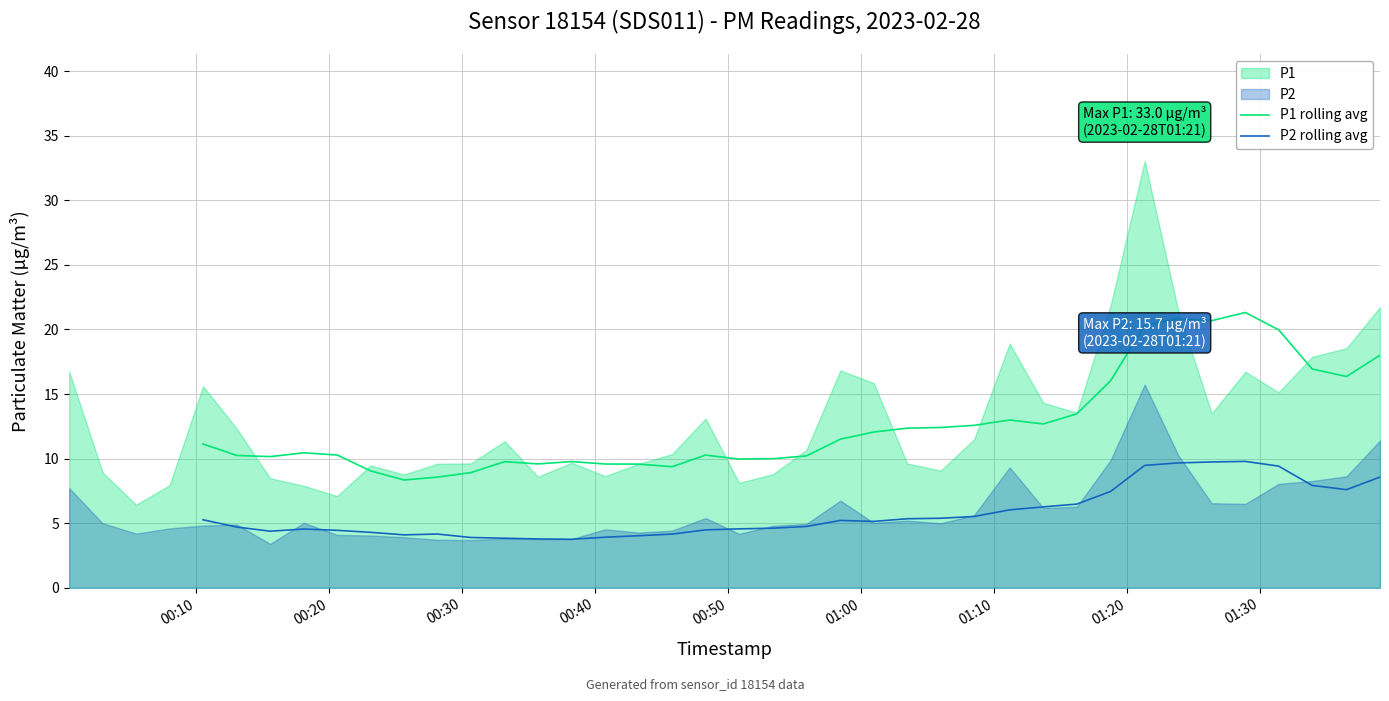

How many values in P2 rolling avg are above zero?

36